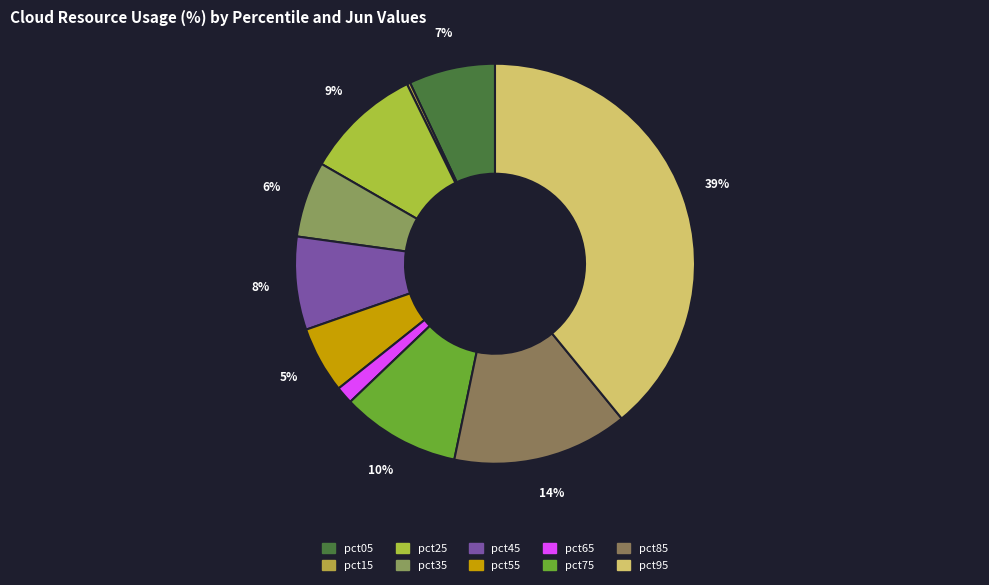

Rank the categories by value from highest to lowest.

pct95, pct85, pct75, pct25, pct45, pct05, pct35, pct55, pct65, pct15